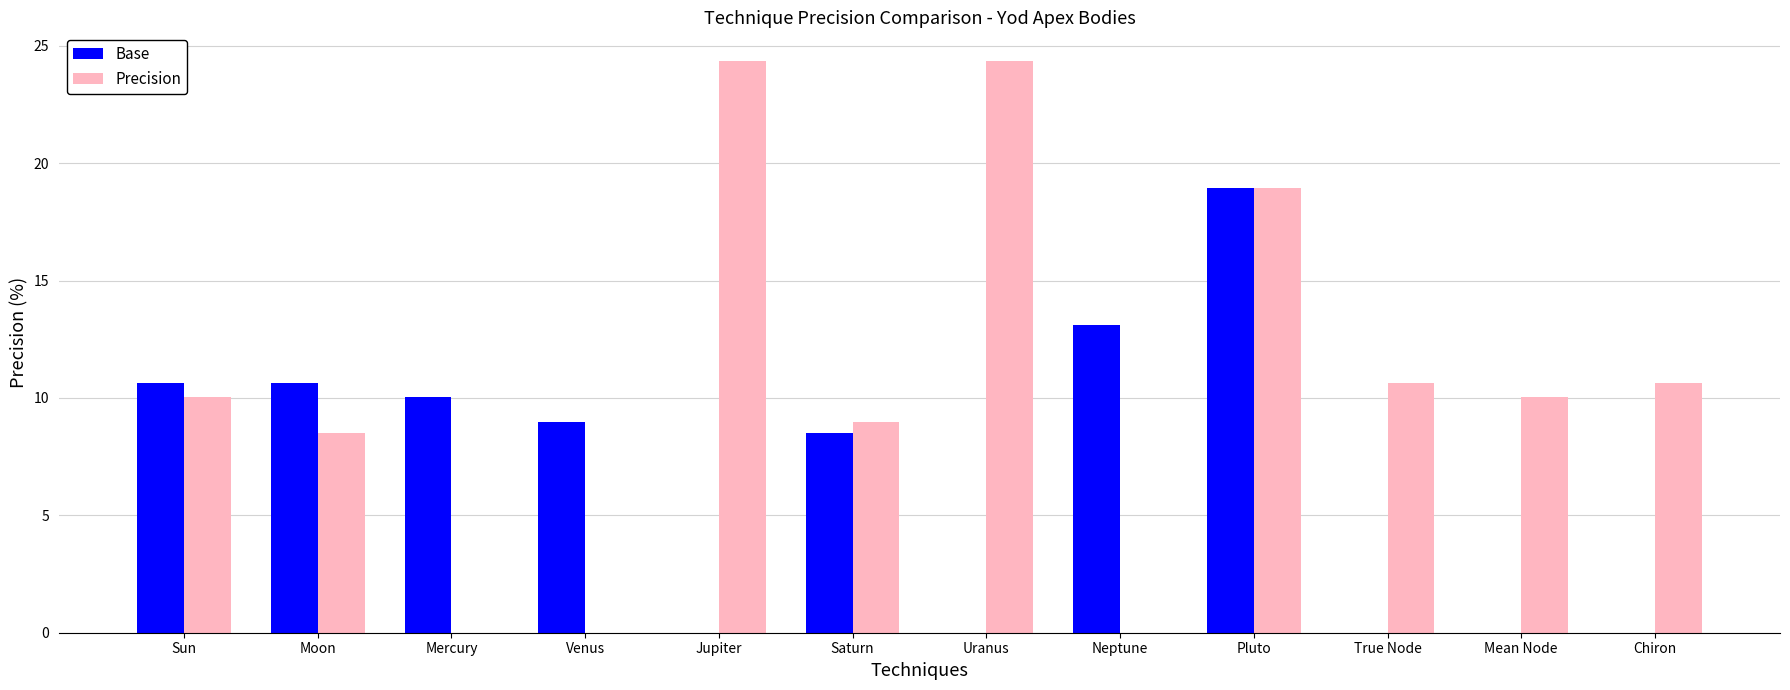

What is the sum of all Base values?

80.9